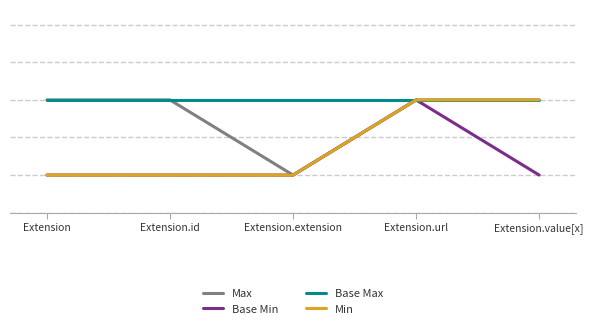

Reading right to left, extract all data points from this chart.

Max: Extension.value[x]=1	Extension.url=1	Extension.extension=0	Extension.id=1	Extension=1
Base Min: Extension.value[x]=0	Extension.url=1	Extension.extension=0	Extension.id=0	Extension=0
Base Max: Extension.value[x]=1	Extension.url=1	Extension.extension=1	Extension.id=1	Extension=1
Min: Extension.value[x]=1	Extension.url=1	Extension.extension=0	Extension.id=0	Extension=0